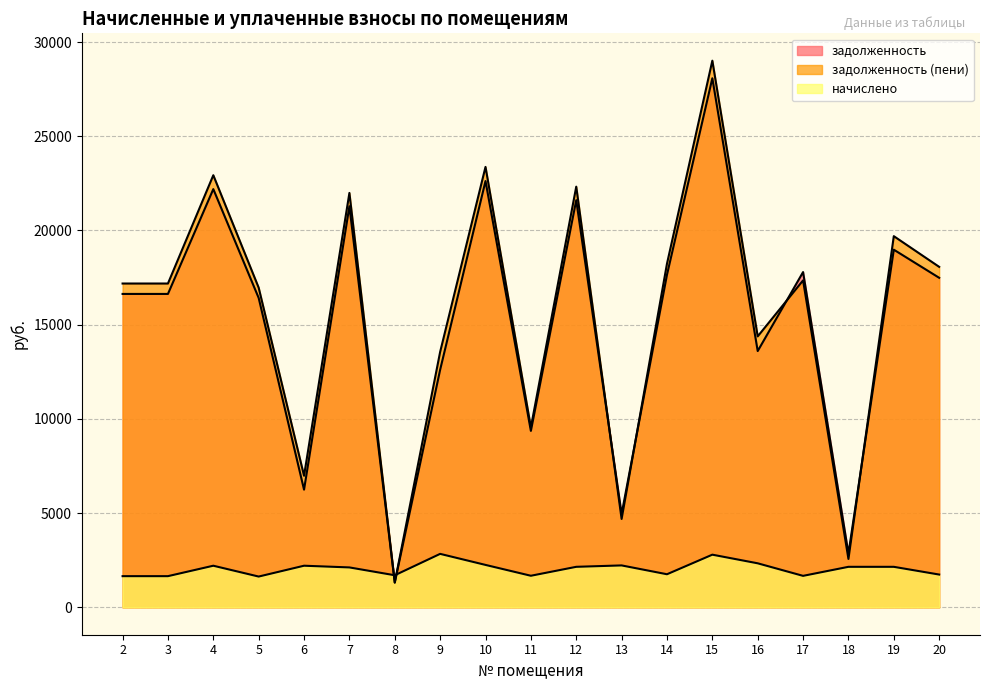

List the labels in order of задолженность value, smallest first.

8, 18, 13, 6, 11, 9, 16, 5, 2, 3, 20, 14, 17, 19, 7, 12, 4, 10, 15